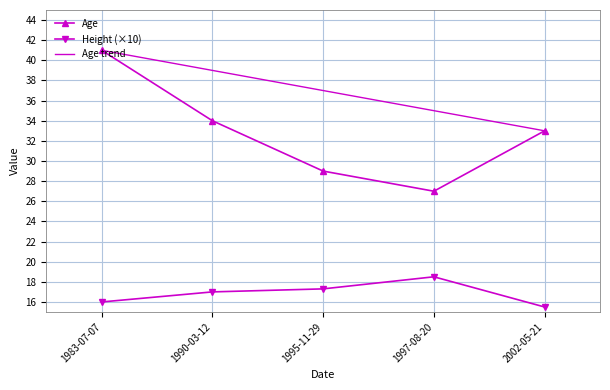

Reading left to right, transcribe all the data shown in this chart.

Age: 1983-07-07=41.0	1990-03-12=34.0	1995-11-29=29.0	1997-08-20=27.0	2002-05-21=33.0
Height: 1983-07-07=16.0	1990-03-12=17.0	1995-11-29=17.3	1997-08-20=18.5	2002-05-21=15.5